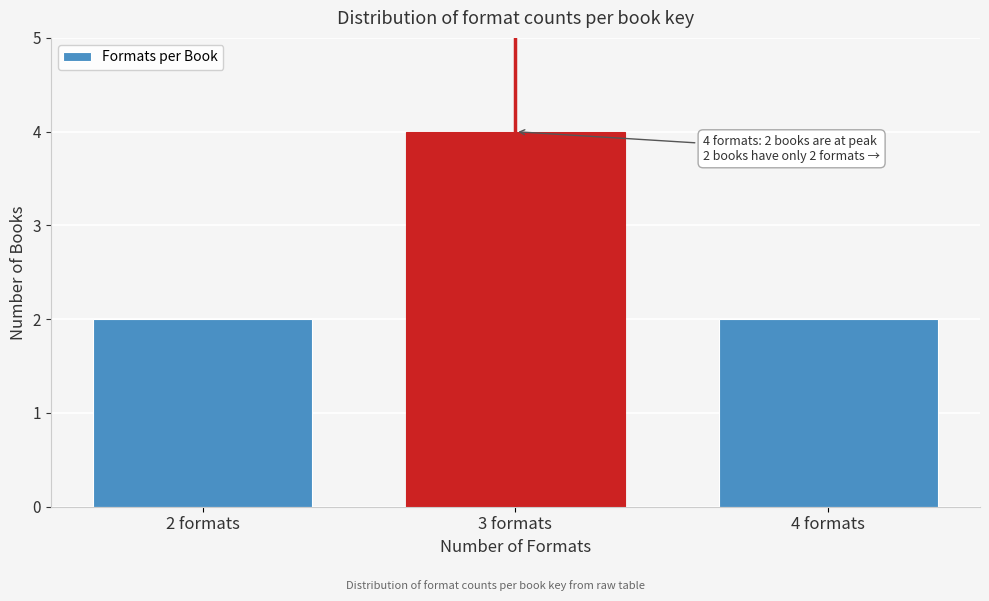

Reading right to left, what are all the values shown in this chart?

2	4	2